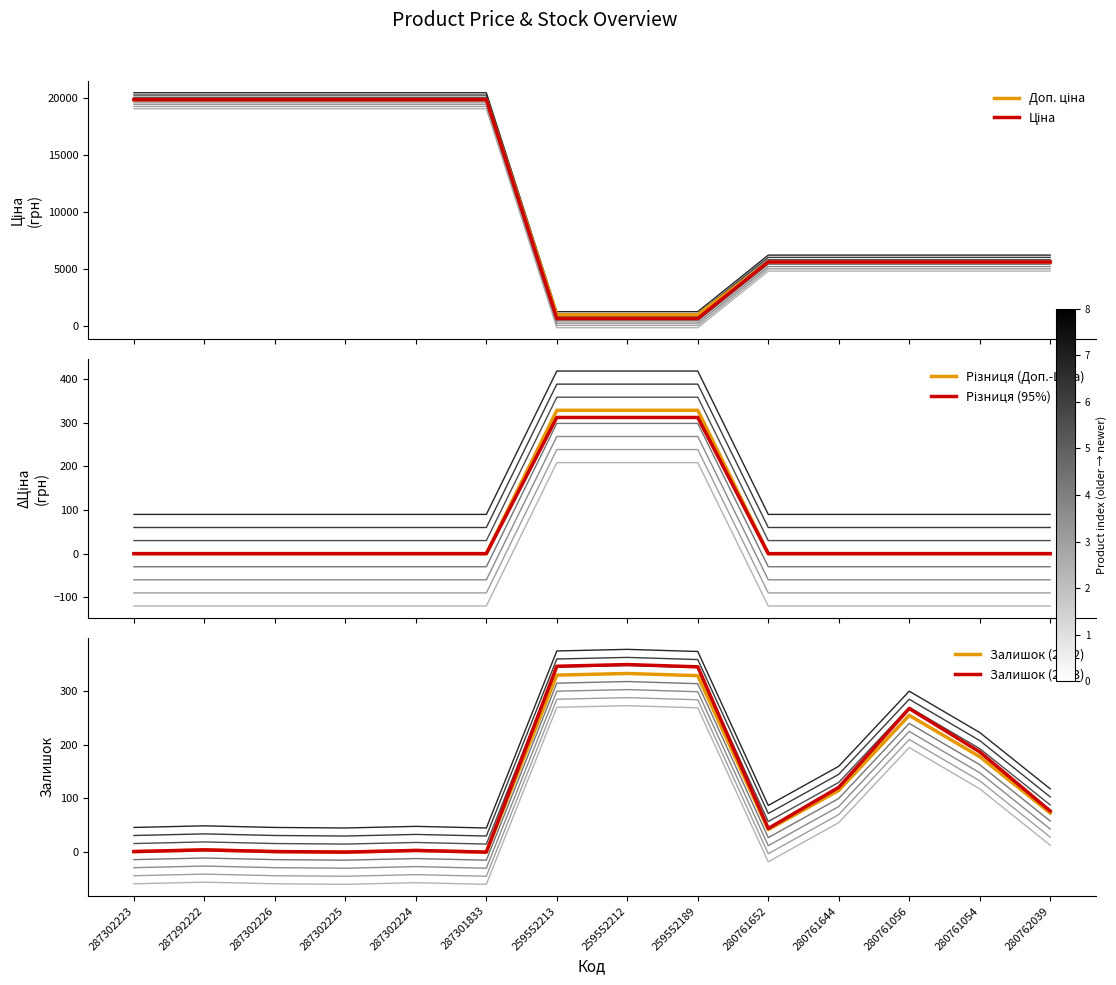

What is the spread (max minus min) of values at 280762039?

5636.0